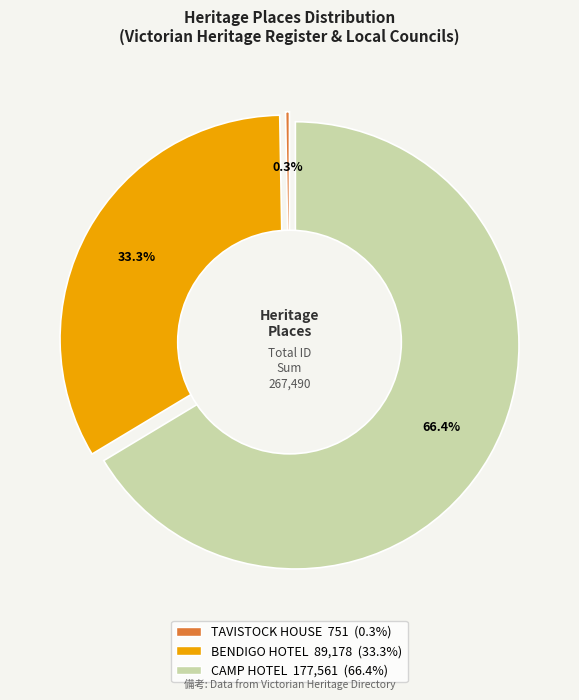

Rank the categories by value from lowest to highest.

TAVISTOCK HOUSE, BENDIGO HOTEL, CAMP HOTEL